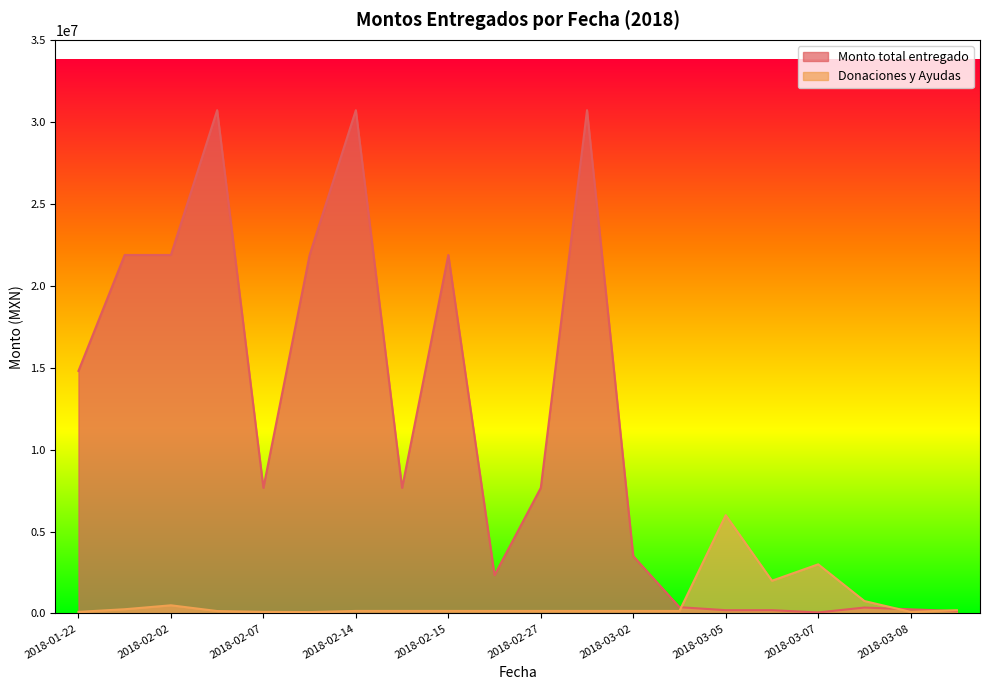

True or false: Monto total entregado and Donaciones y Ayudas cross at least once.

True